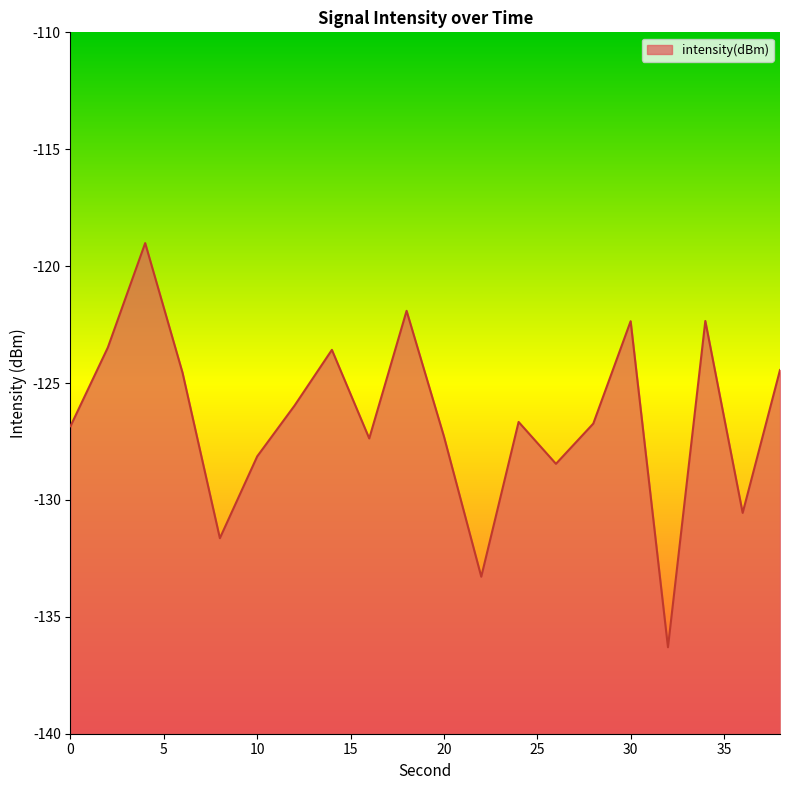

Count the number of values greater than -126.

9